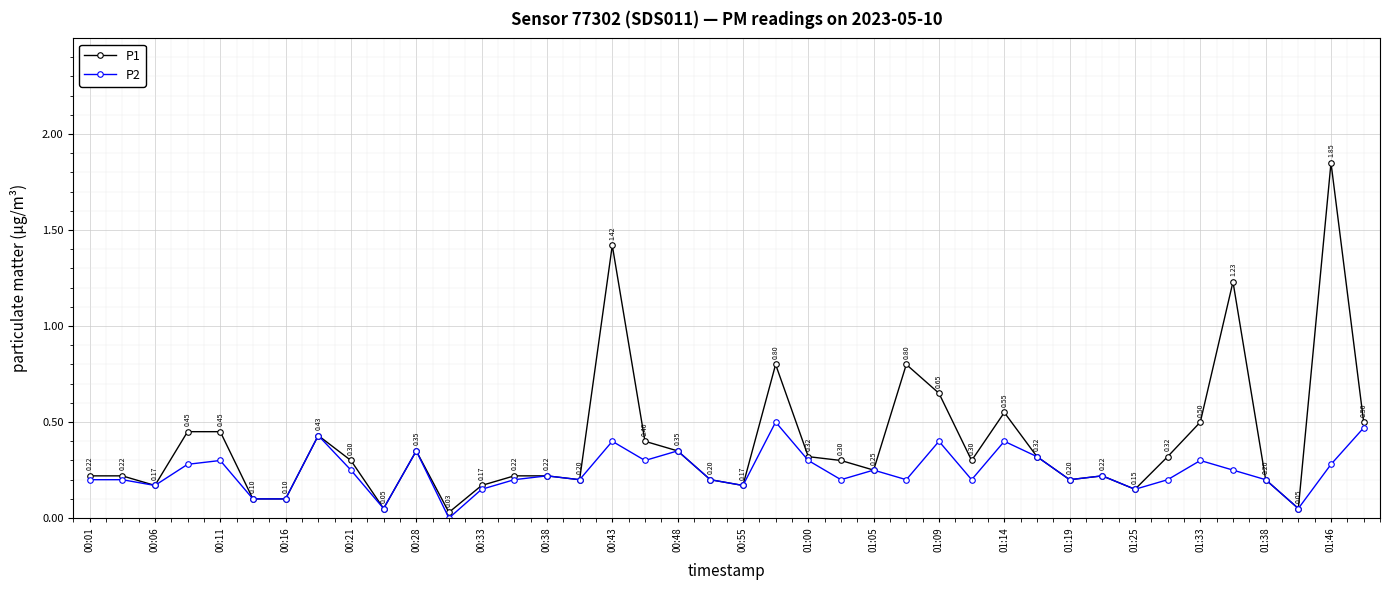

Which series has the largest total across all categories?

P1